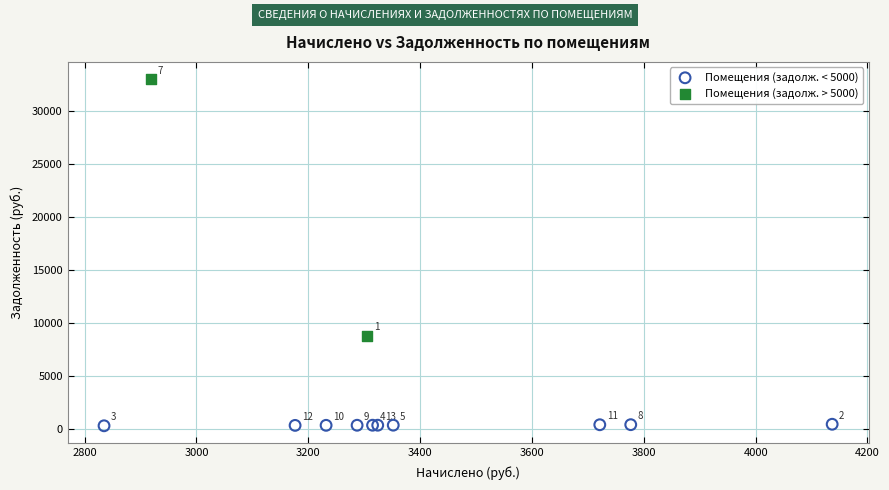

What are all the series names shown in the legend?

Помещения (задолж. < 5000), Помещения (задолж. > 5000)